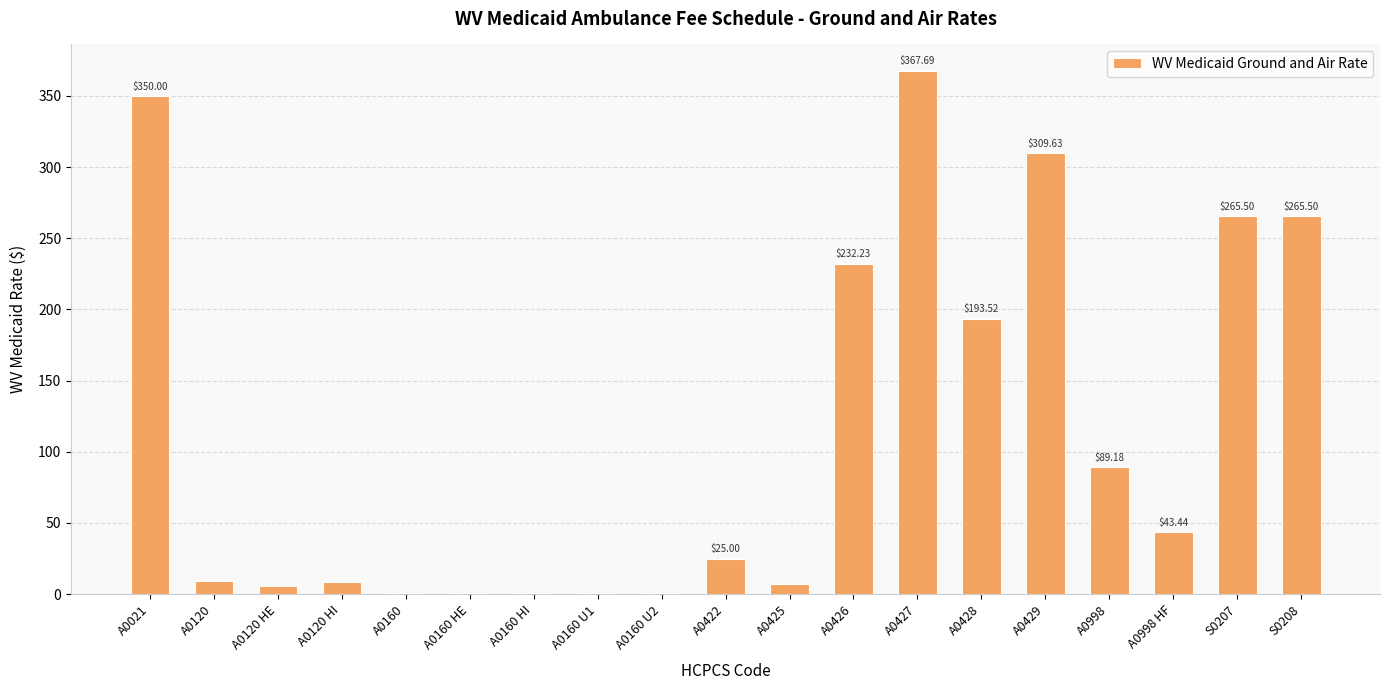

What value does the data have at A0120?

9.0